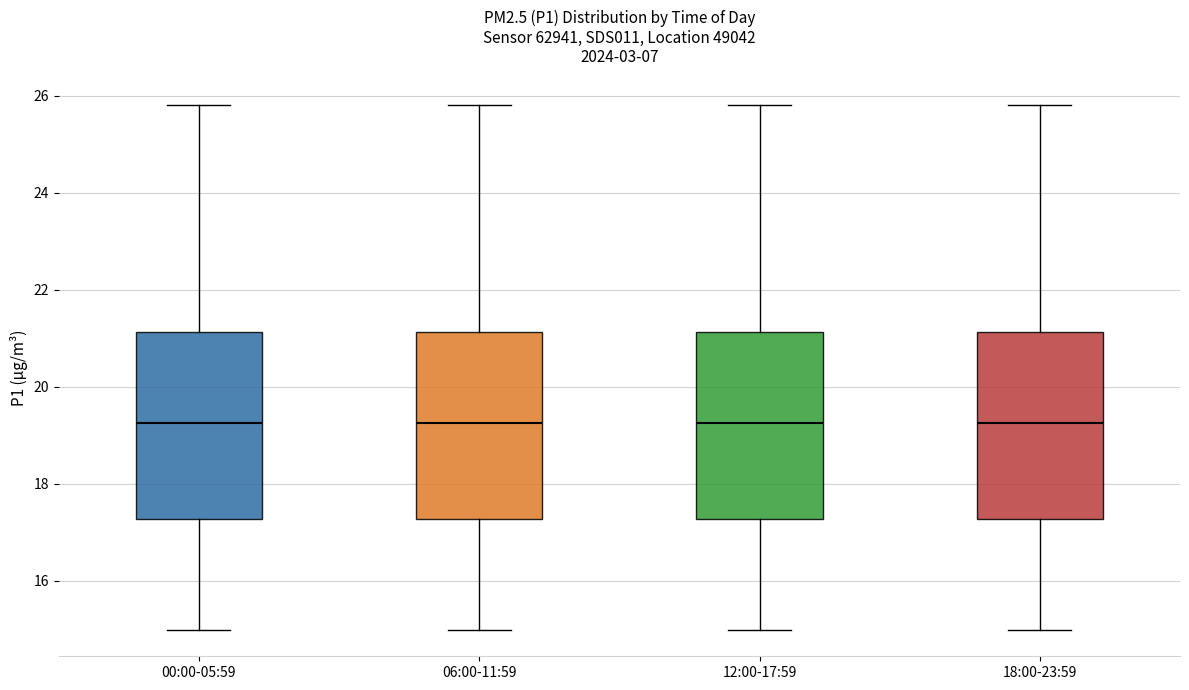

Where does the lower whisker of the box for 12:00-17:59 end on the y-axis? The values are not printed on the chart, so give them approximately, as read against the axis.

15.0